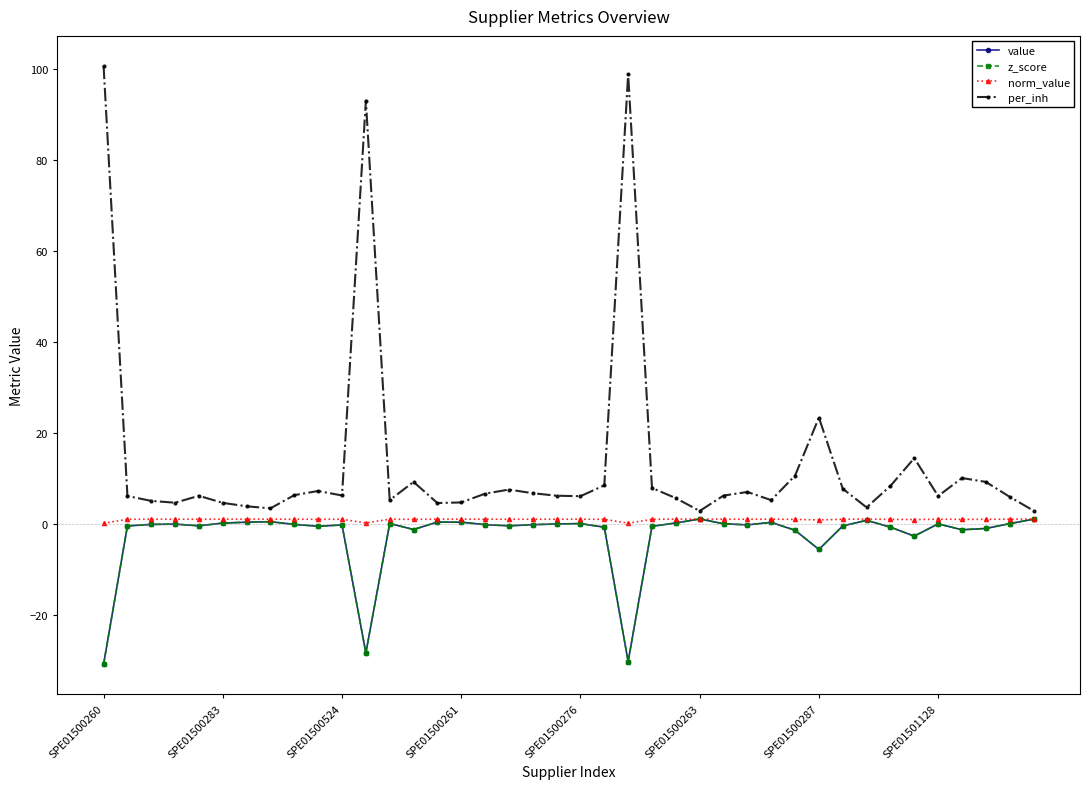

True or false: norm_value has more than 1 points higher than both neighbors.

True